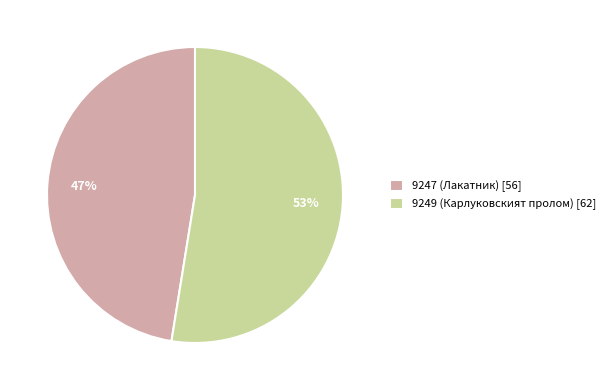

To the nearest percent, what is the average slice percentage?

50%